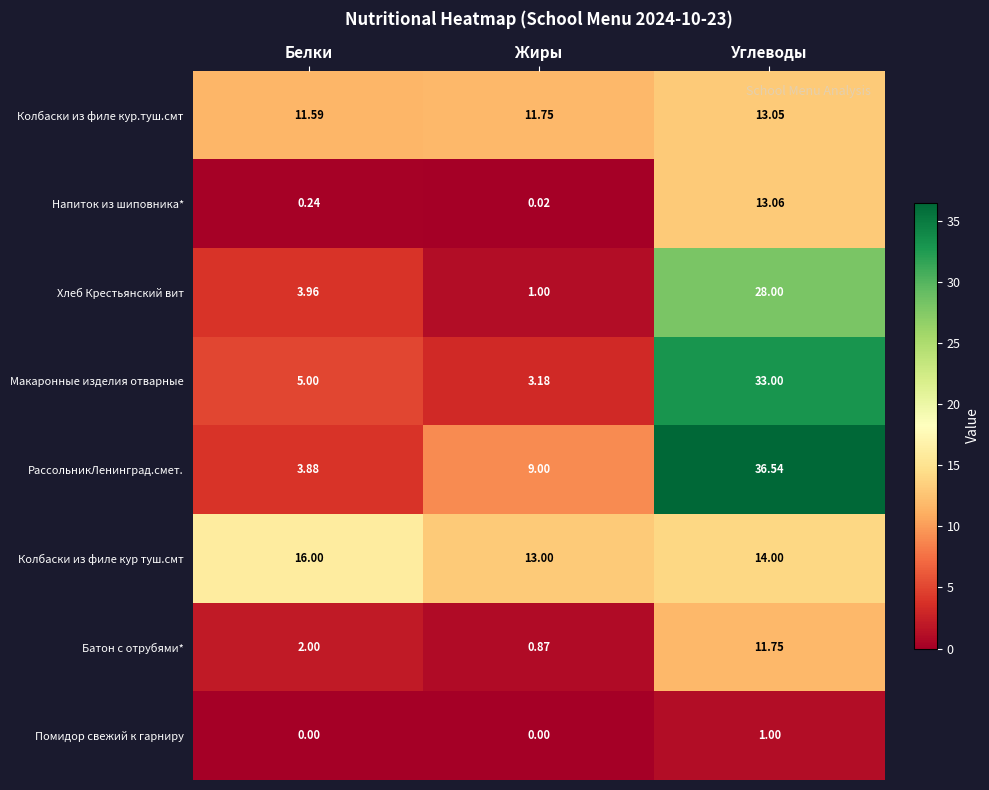

What is the total value across all series at Жиры?

38.8